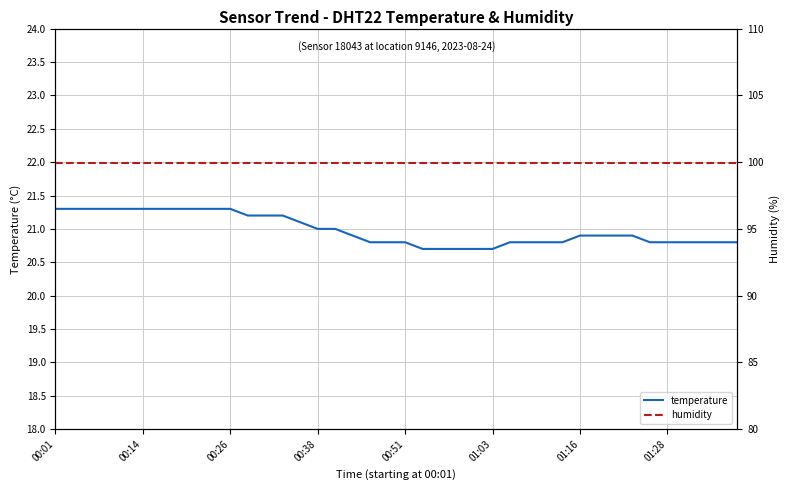

The value of temperature at 00:14 is 28.5. True or false?

False